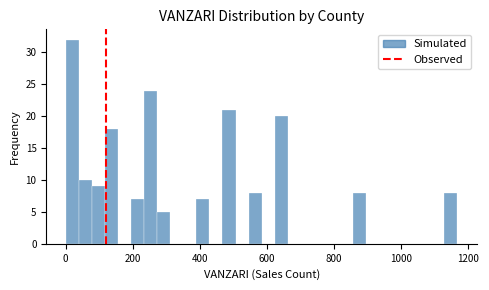

Read against the x-axis, roughly where is the centre of the tallest bar?

20